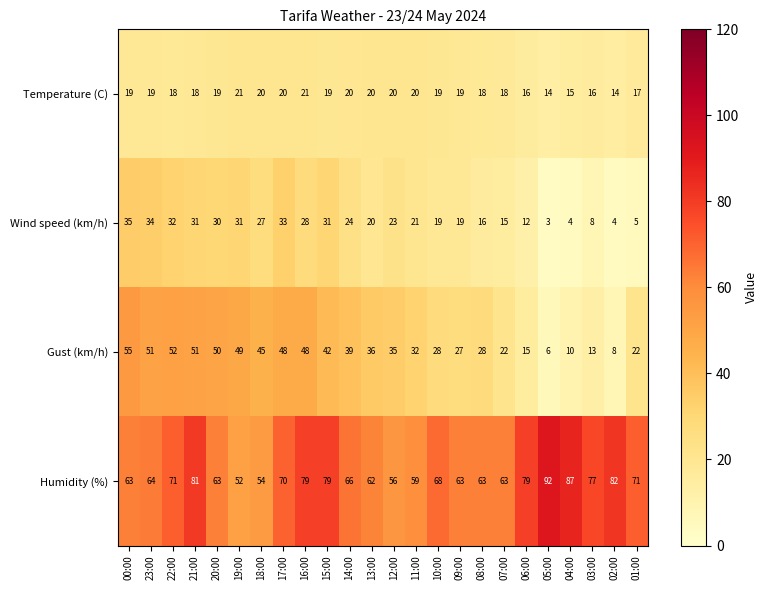

At which category does the chart reach its minimum across all series?

05:00